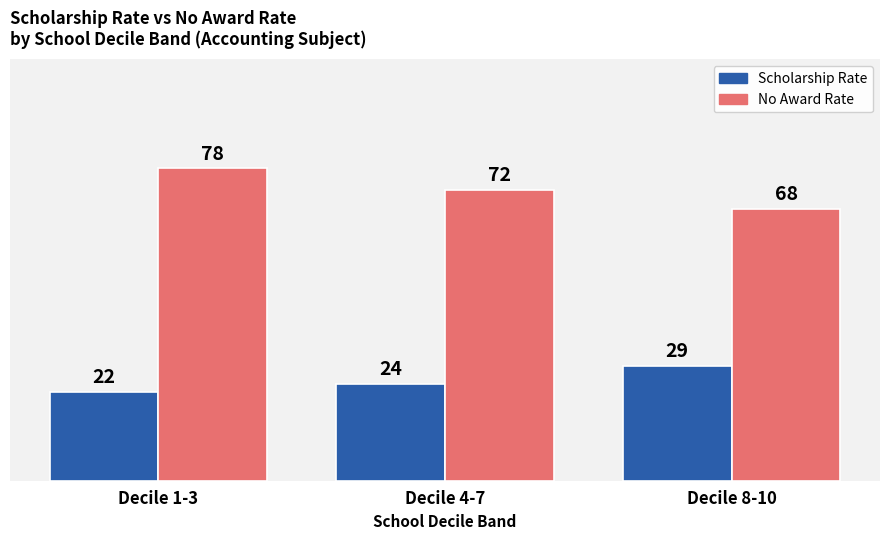

At how many categories does at least one series exceed 36?

3